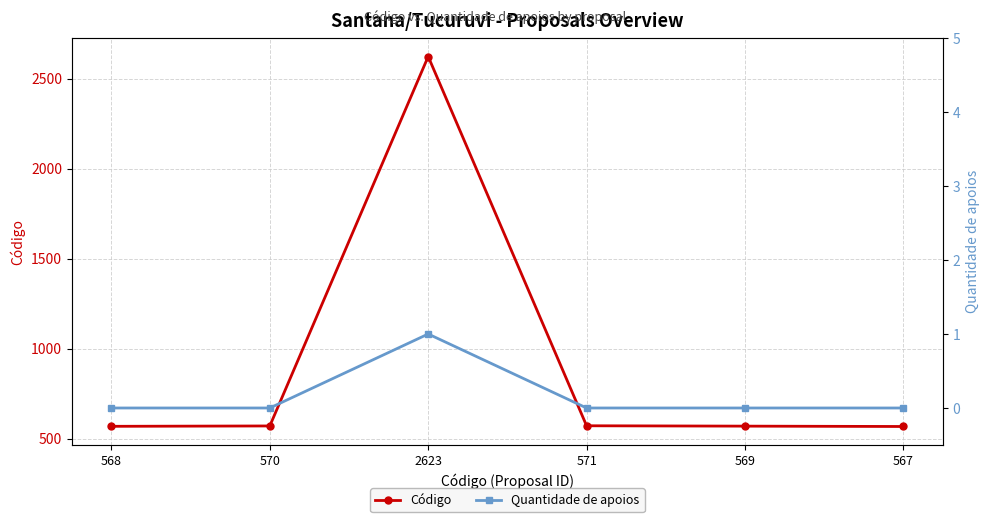

What is the difference between the maximum and minimum values in the Código series?

2056